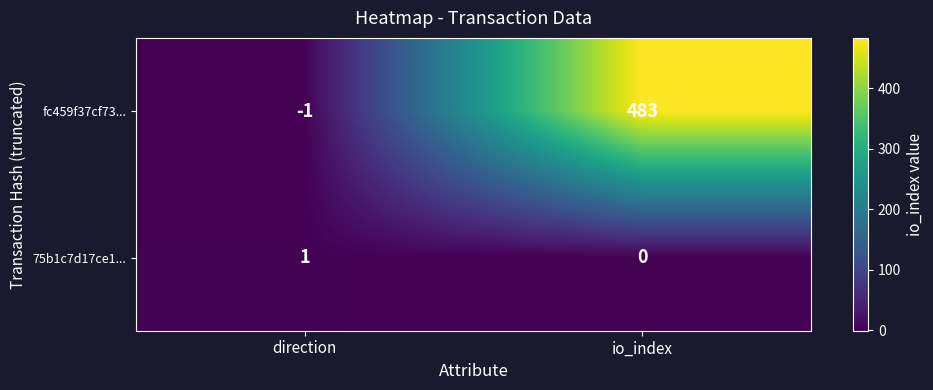

Reading left to right, extract all data points from this chart.

fc459f37cf73...: -1	483
75b1c7d17ce1...: 1	0